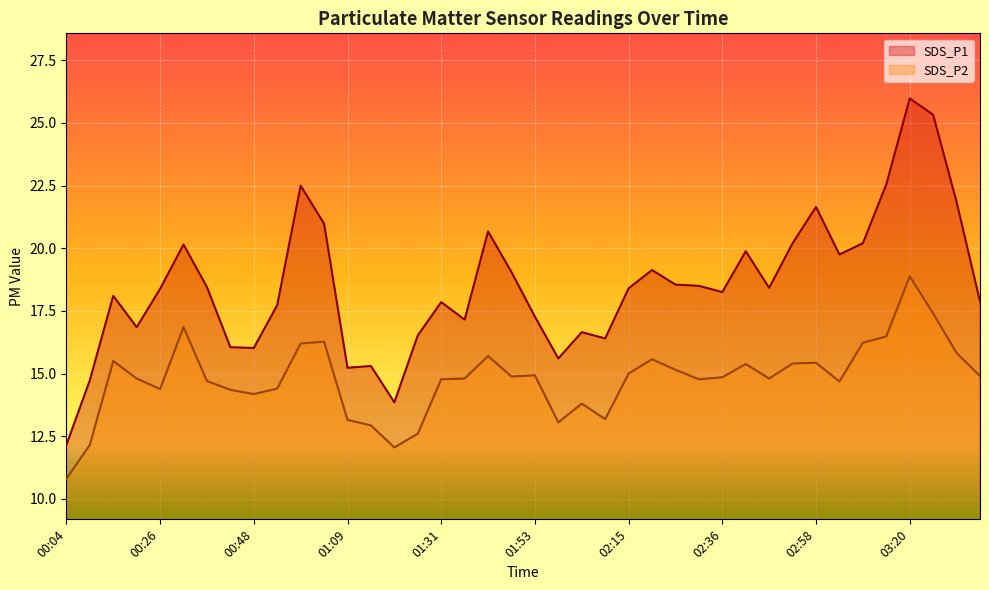

Which series has the widest spread of values?

SDS_P1